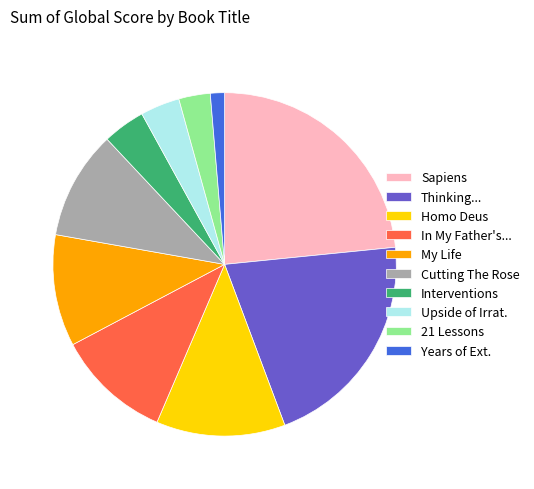

What is the smallest slice in the pie chart?

Years of Ext.